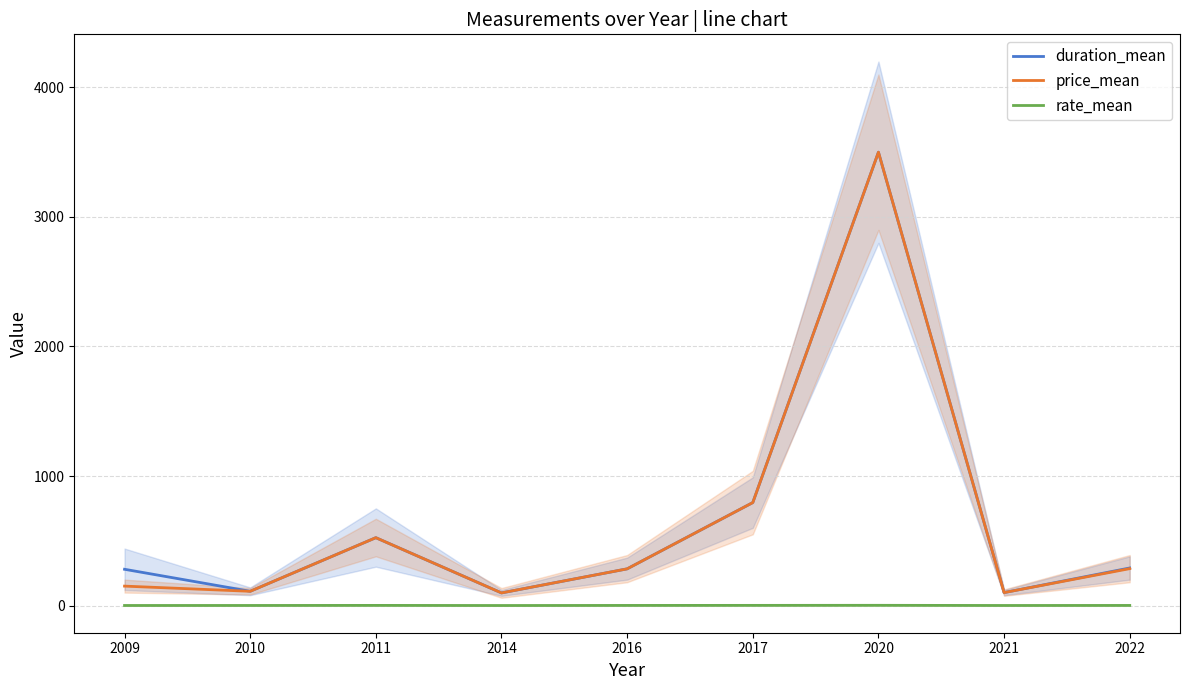

What are all the series names shown in the legend?

duration_mean, price_mean, rate_mean